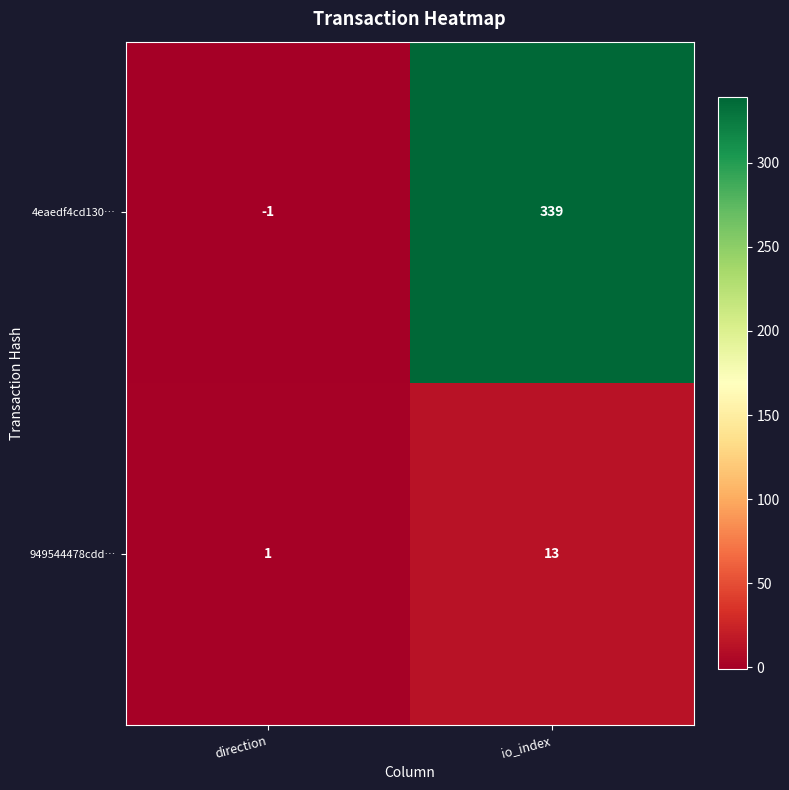

Which series changed the most between direction and io_index?

4eaedf4cd130…